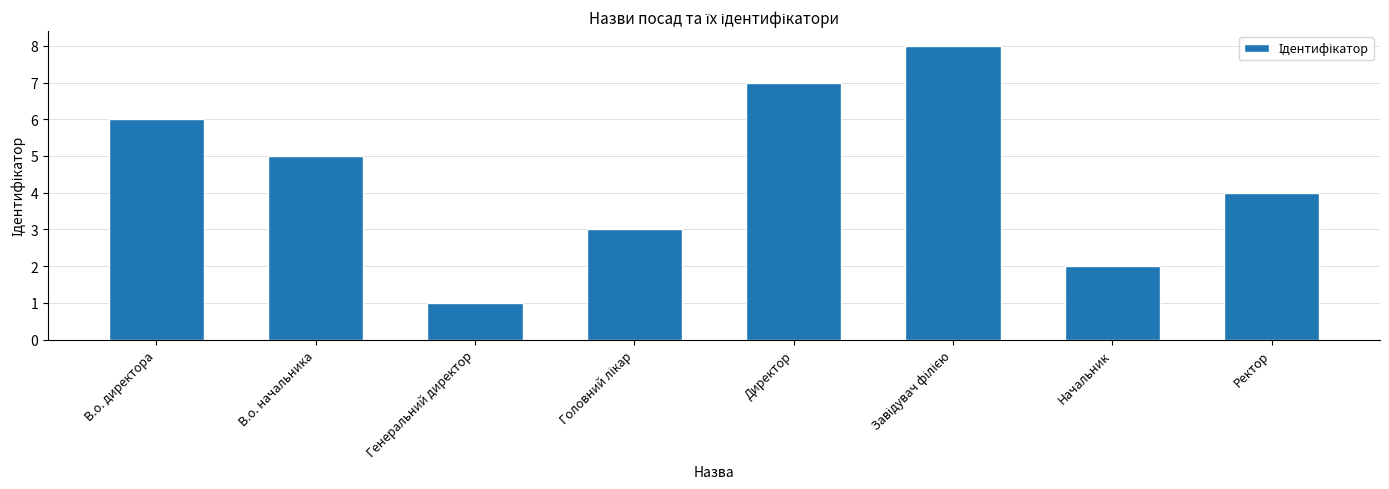

At which label does the data first exceed 5?

В.о. директора